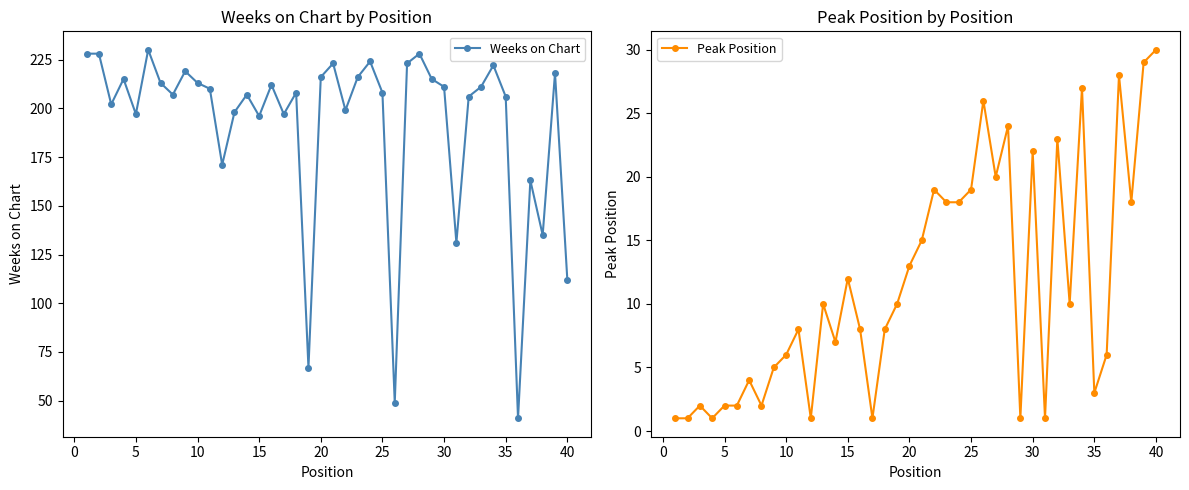

How many interior local peaks does the Peak Position series have?

12